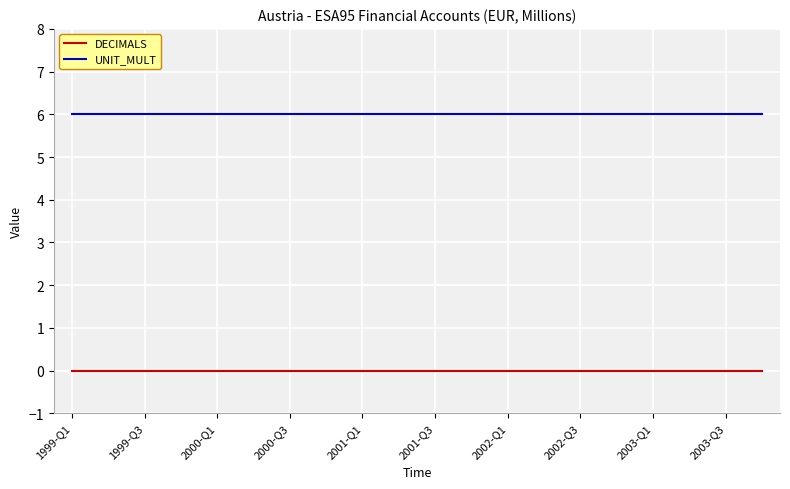

What is the average value of the UNIT_MULT series?

6